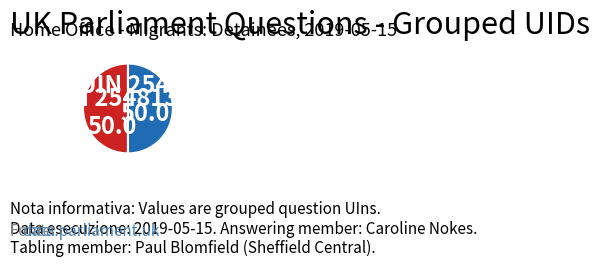

Combined, do UIN 254814 and UIN 254813 account for over 50%?

Yes